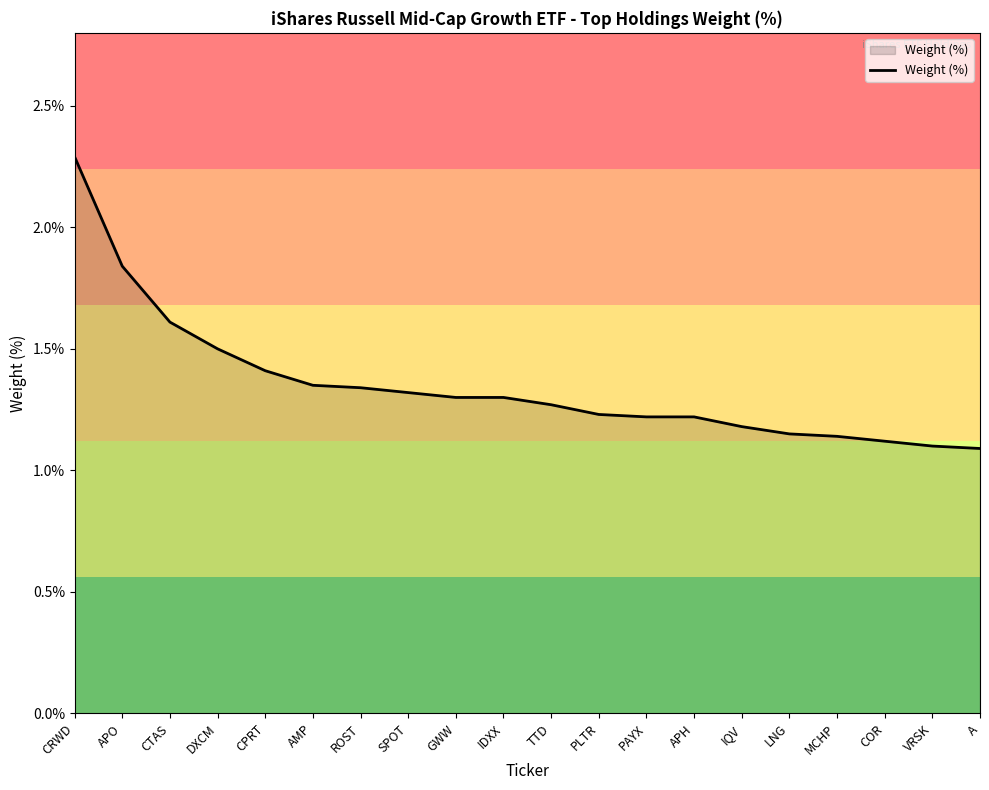

The chart shows a value of 2.3 at CRWD. True or false?

True